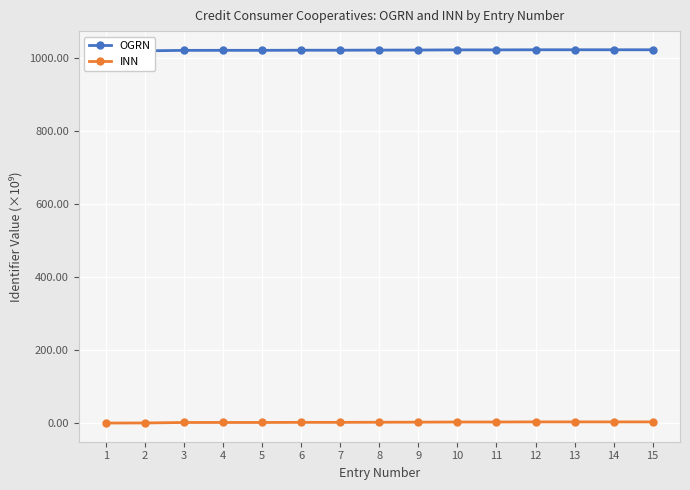

What is the average value of the OGRN series?

1022.4